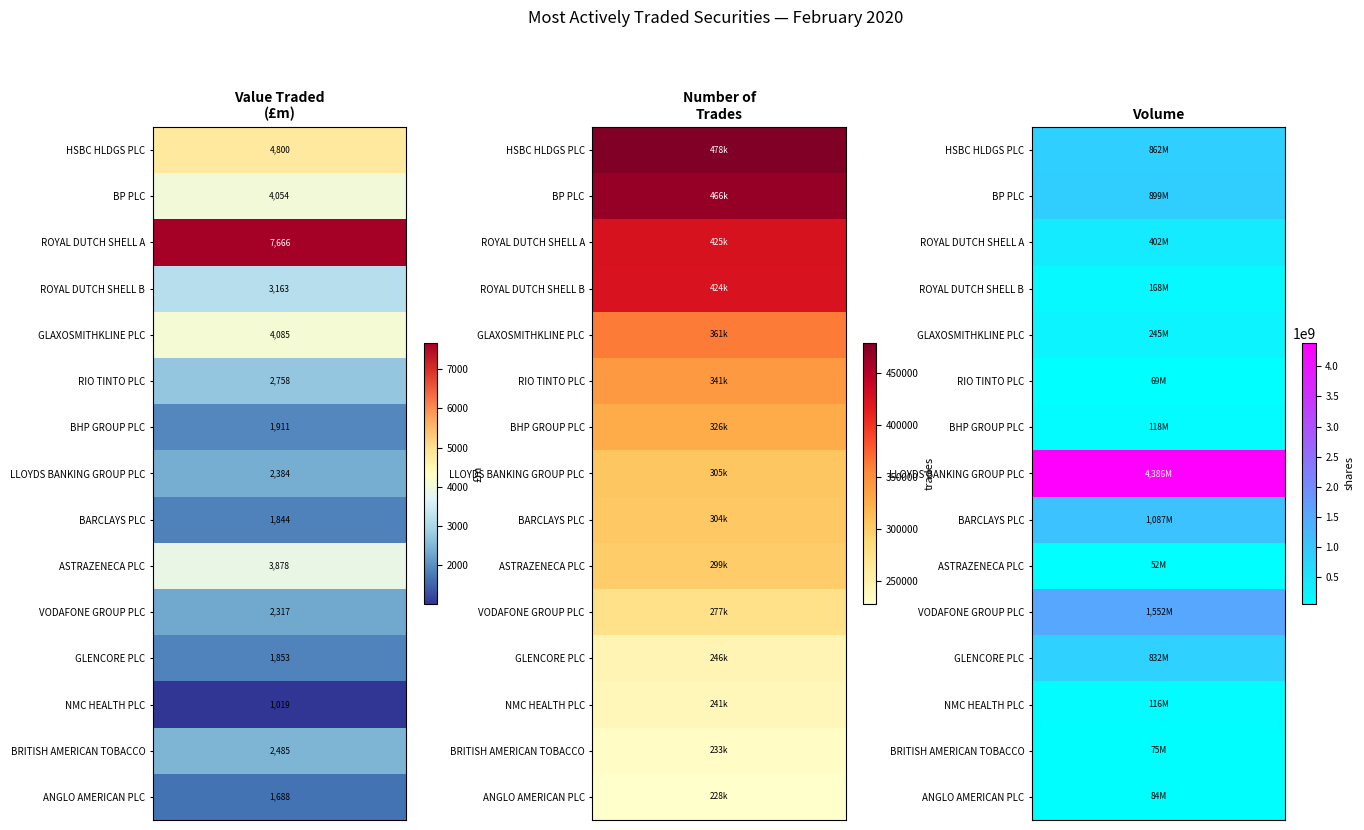

Rank the series by their maximum value, from highest to lowest.

LLOYDS BANKING GROUP PLC, VODAFONE GROUP PLC, BARCLAYS PLC, BP PLC, HSBC HLDGS PLC, GLENCORE PLC, ROYAL DUTCH SHELL A, GLAXOSMITHKLINE PLC, ROYAL DUTCH SHELL B, BHP GROUP PLC, NMC HEALTH PLC, ANGLO AMERICAN PLC, BRITISH AMERICAN TOBACCO, RIO TINTO PLC, ASTRAZENECA PLC